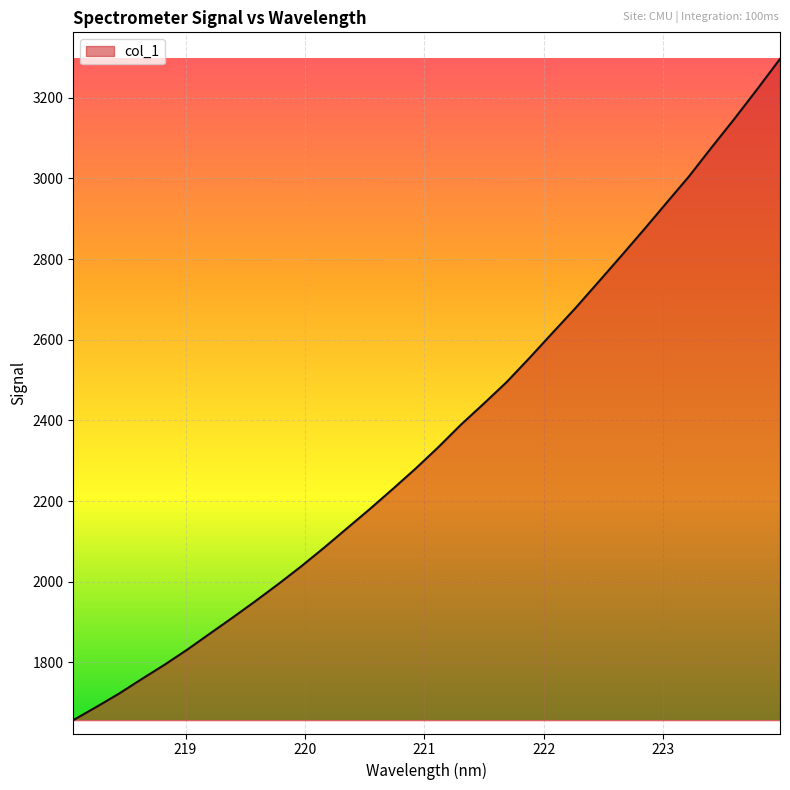

What is the minimum value shown in the chart?

1656.8